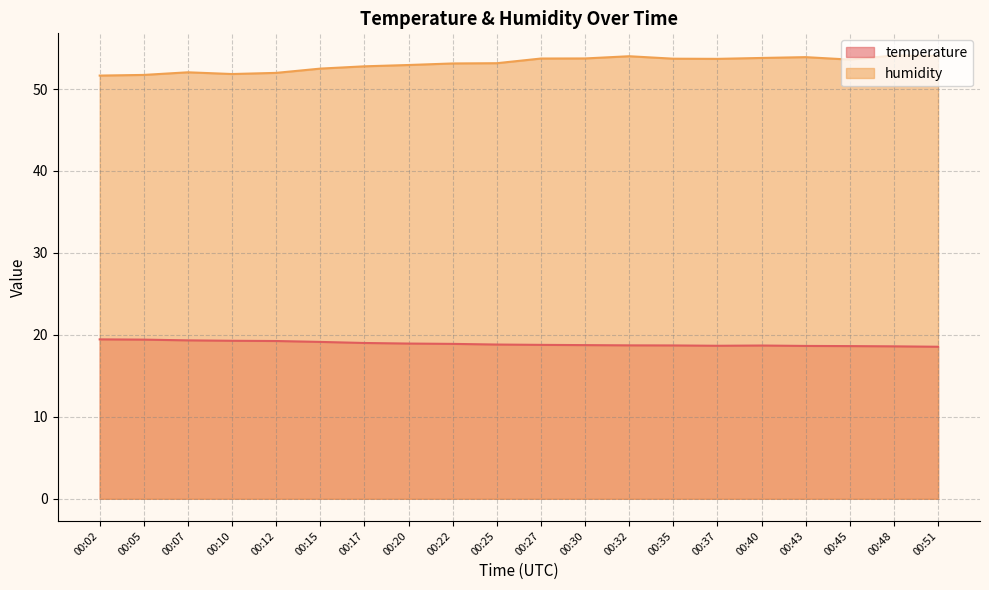

Is the value of temperature at 00:43 greater than the value of humidity at 00:15?

No